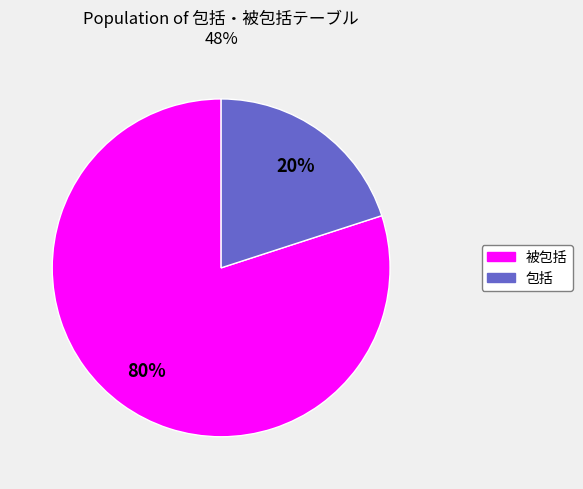

Approximately how many times larger is the value at 被包括 compared to 包括?

4.0